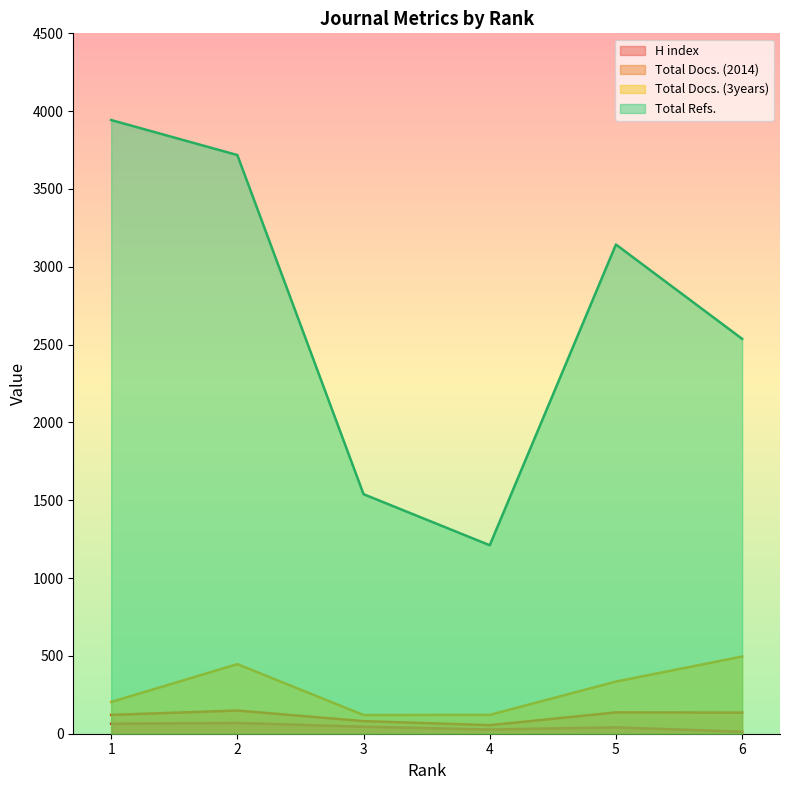

How many values in the H index series exceed 45?

2